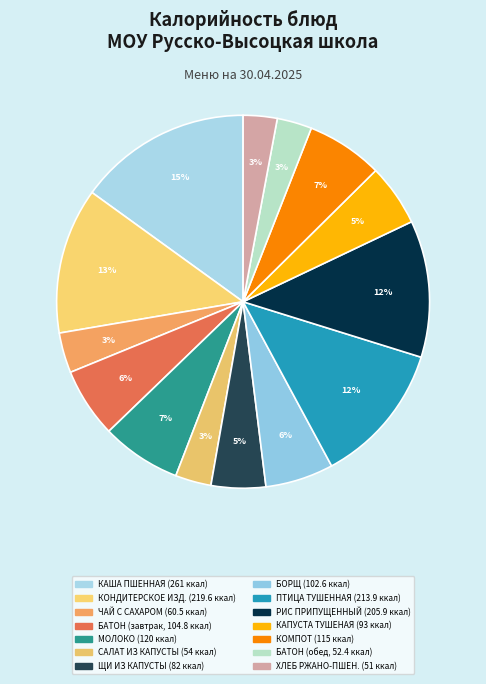

Count the number of slices in the pie.

14